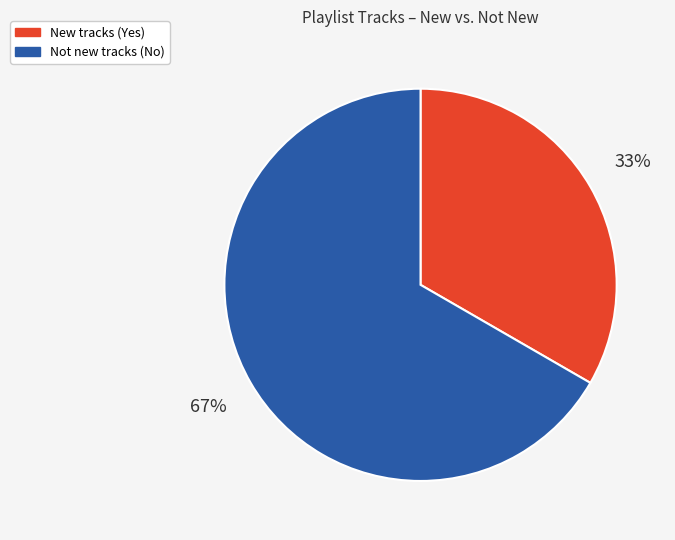

Is it true that Not new tracks (No) is 67% of the pie?

True